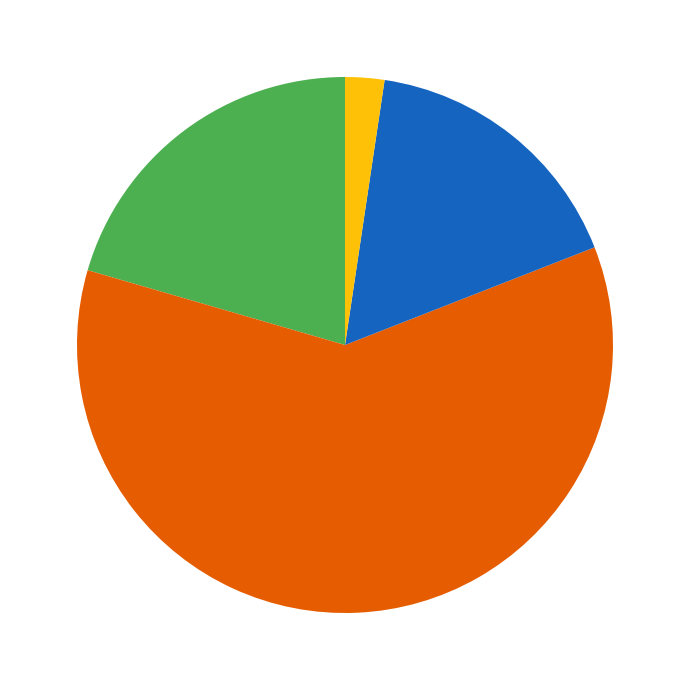

Is there a majority slice in this chart?

Yes